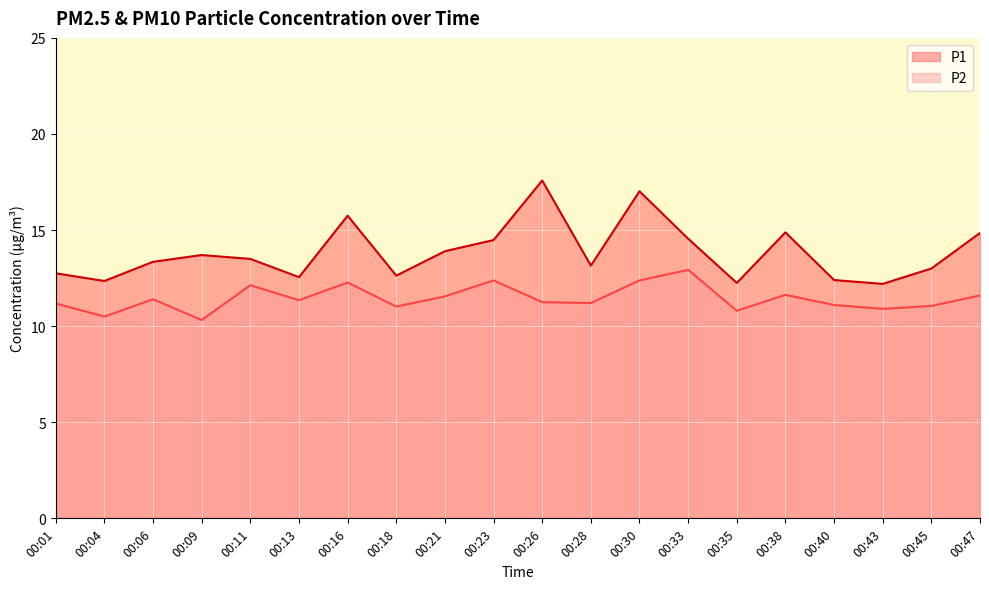

True or false: P2 has more than 0 interior local peaks.

True